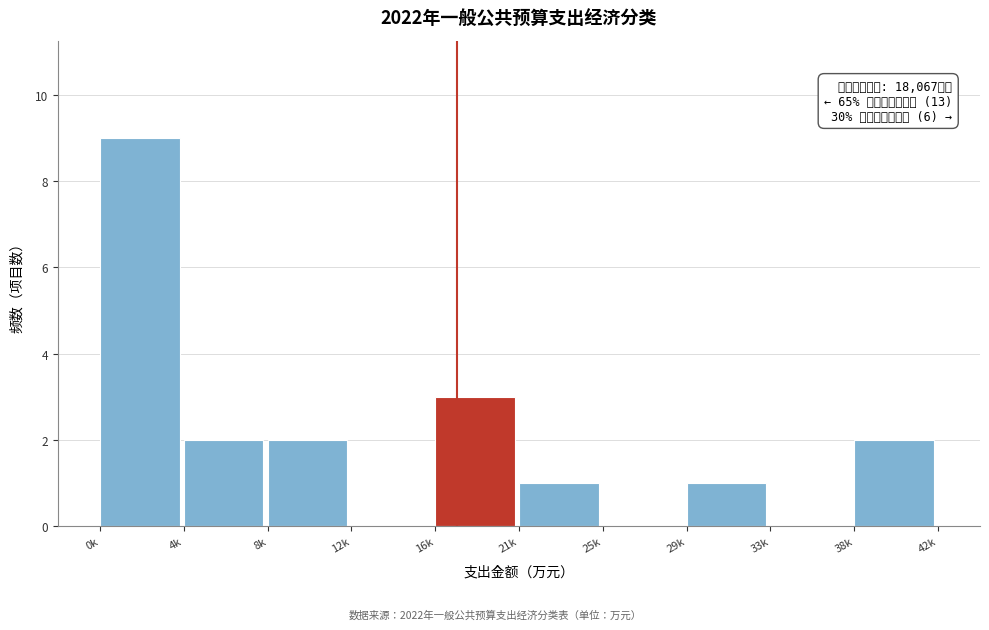

Reading right to left, list all the values displayed in this chart.

38k=2	33k=0	29k=1	25k=0	21k=1	16k=3	12k=0	8k=2	4k=2	0k=9